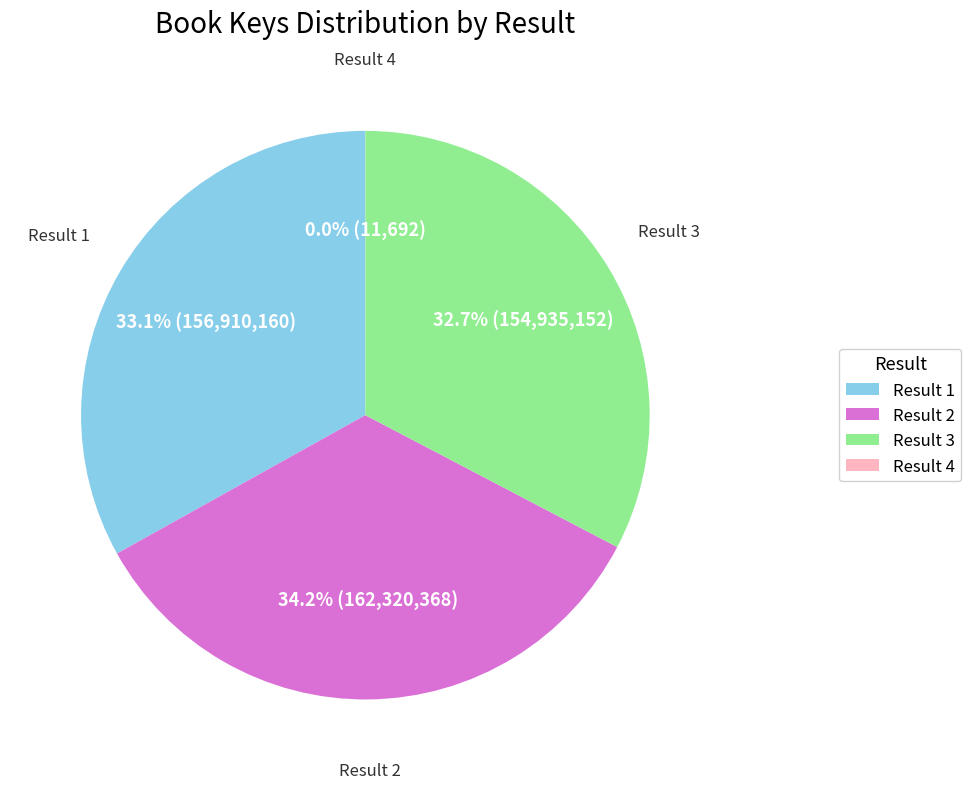

Does any single category account for the majority?

No